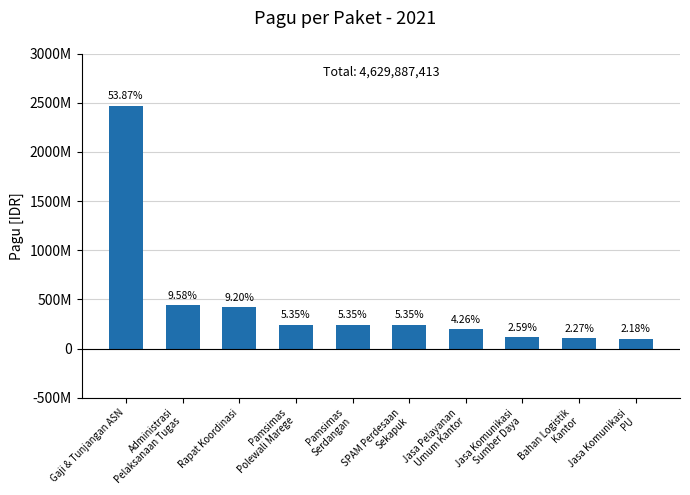

List the labels in order of value, smallest first.

Jasa Komunikasi
PU, Bahan Logistik
Kantor, Jasa Komunikasi
Sumber Daya, Jasa Pelayanan
Umum Kantor, Pamsimas
Polewali Marege, Pamsimas
Serdangan, SPAM Perdesaan
Sekapuk, Rapat Koordinasi, Administrasi
Pelaksanaan Tugas, Gaji & Tunjangan ASN